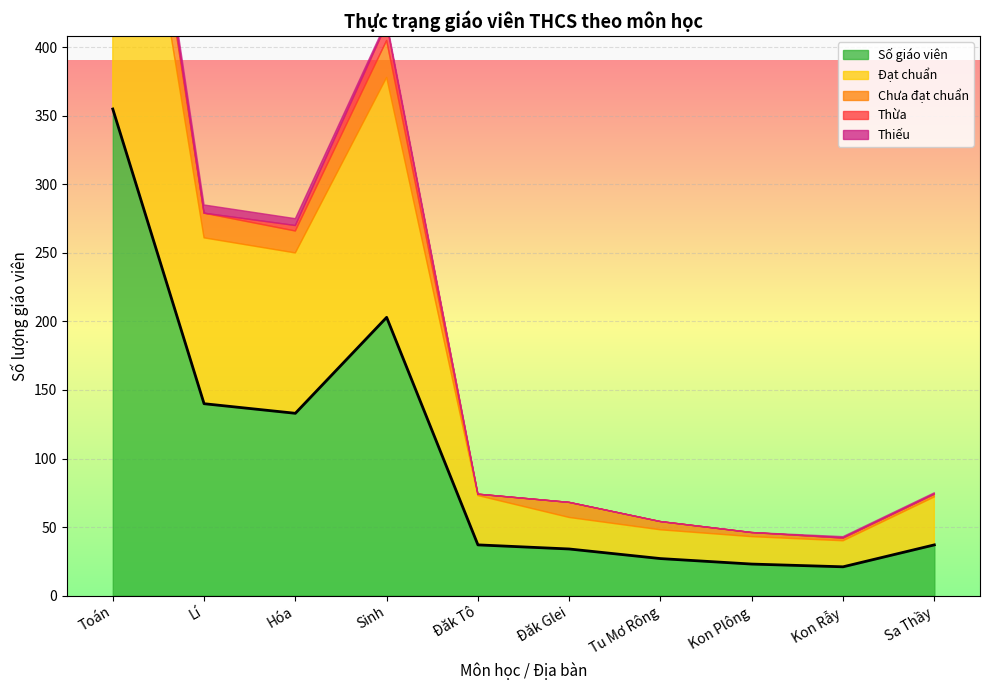

What is the sum of the Số giáo viên values at Đăk Tô and Kon Plông?

60